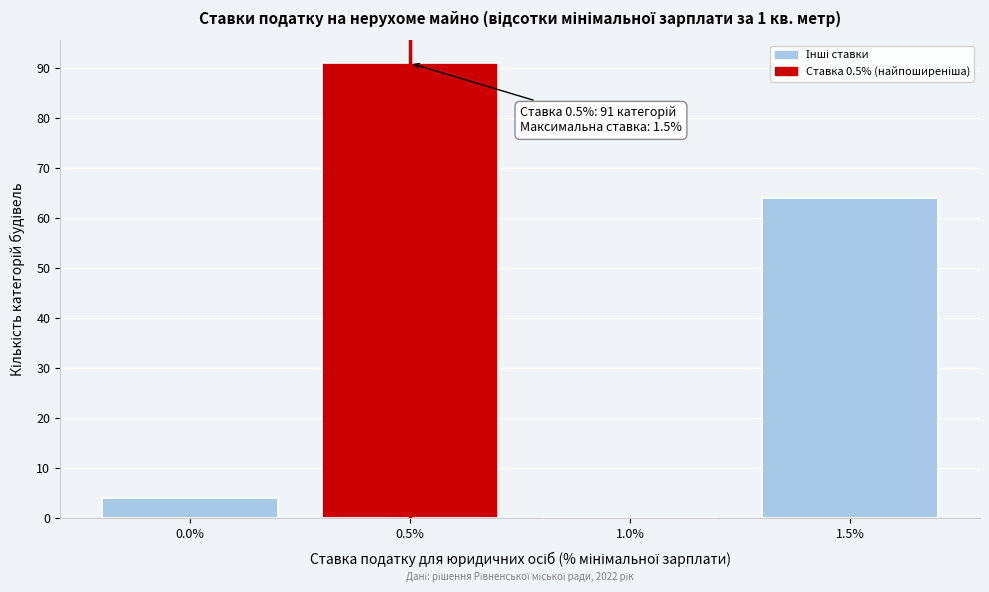

Which range on the x-axis has the tallest bar?

0.25 to 0.75